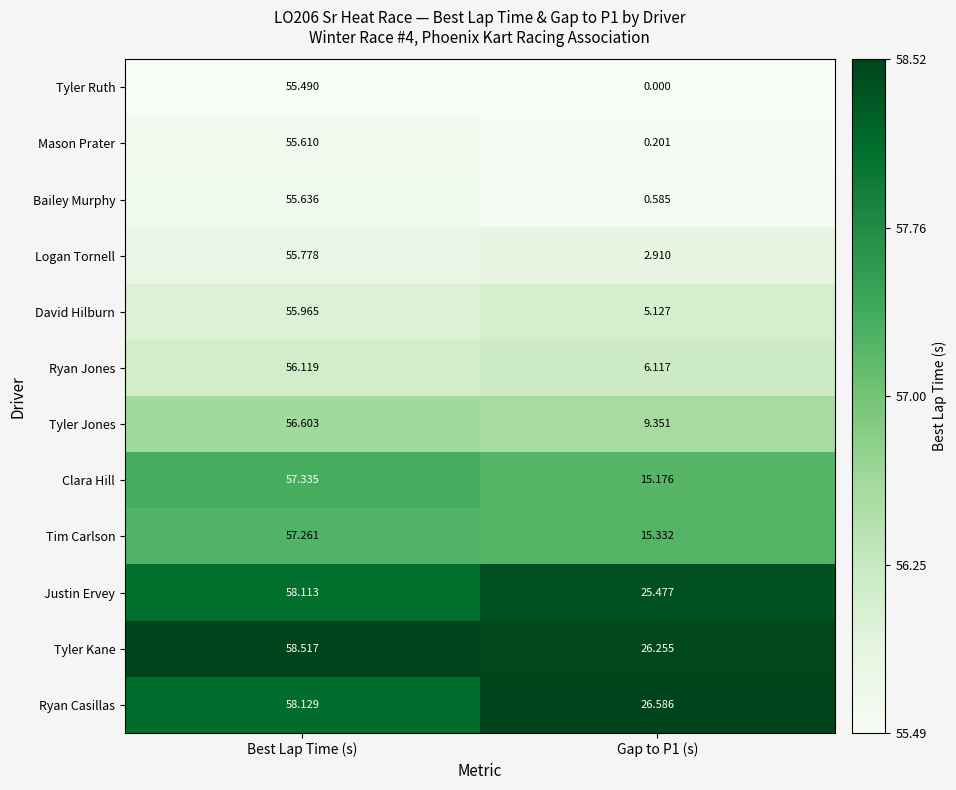

Which category has the highest value in the Ryan Casillas series?

Best Lap Time (s)